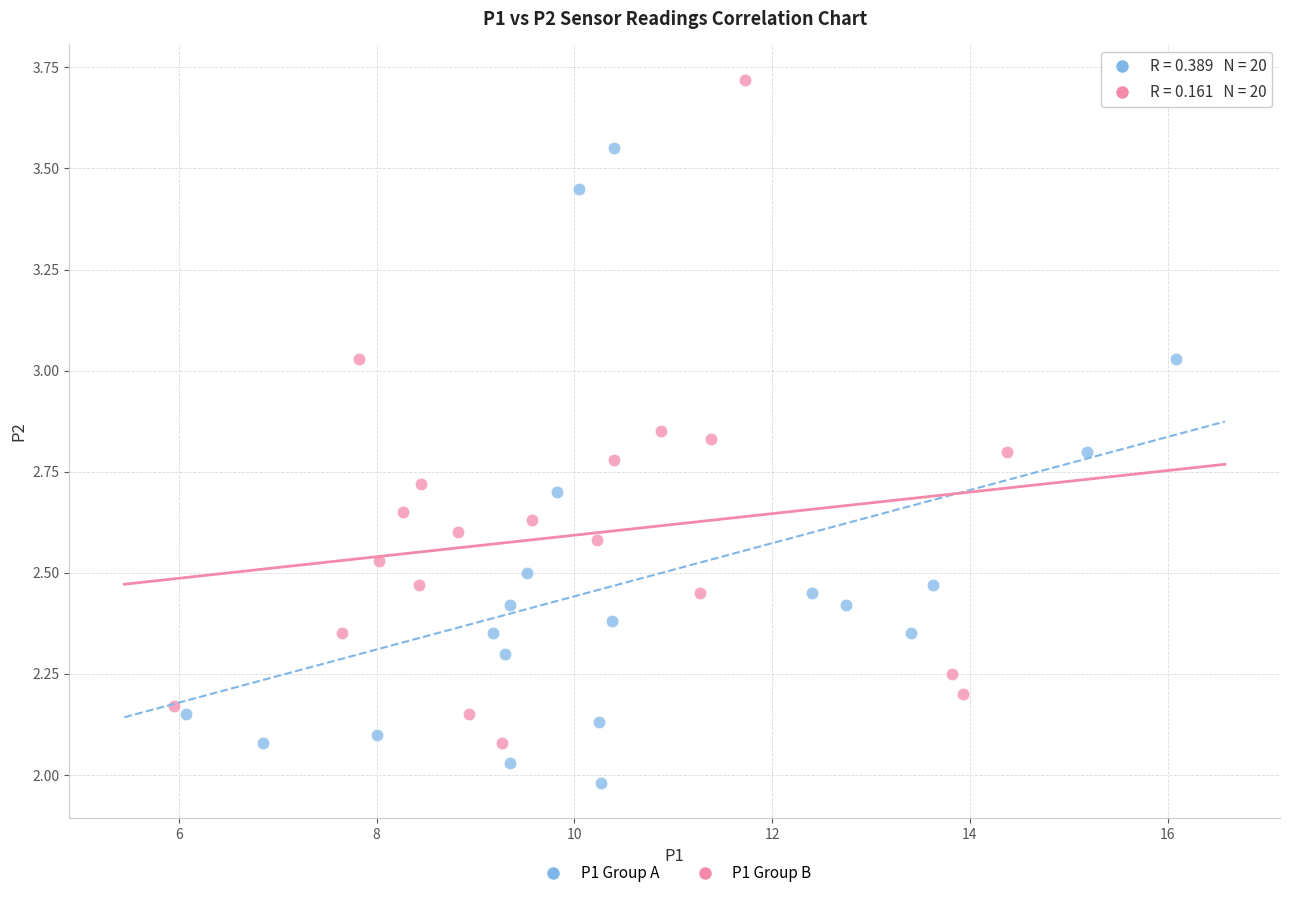

Which series contains the lowest Y value?

P1 Group A